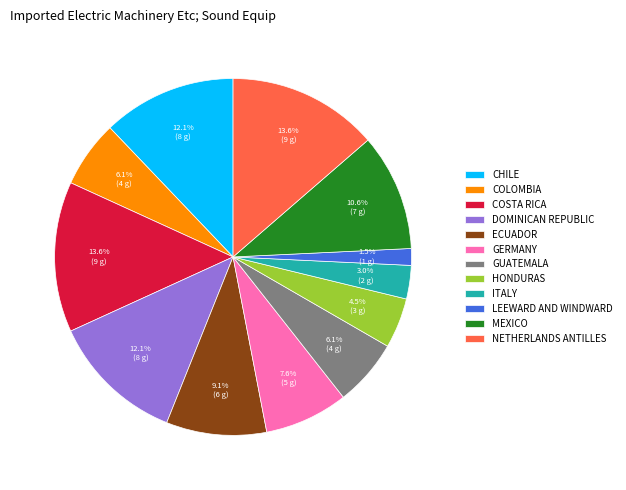

Which slice is the smallest?

LEEWARD AND WINDWARD